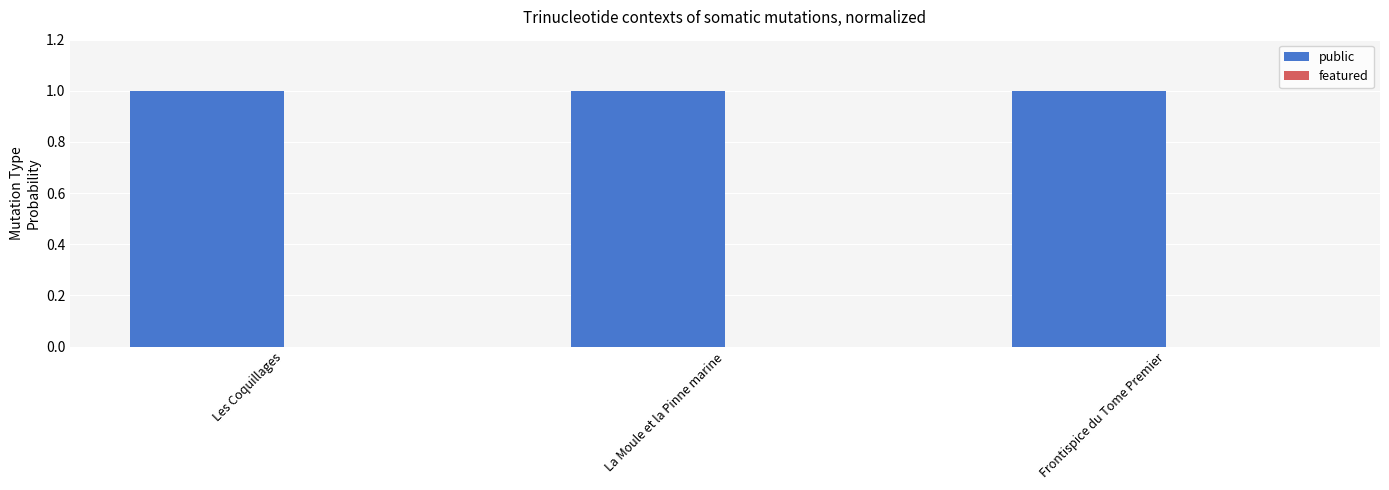

Which series has the widest spread of values?

public